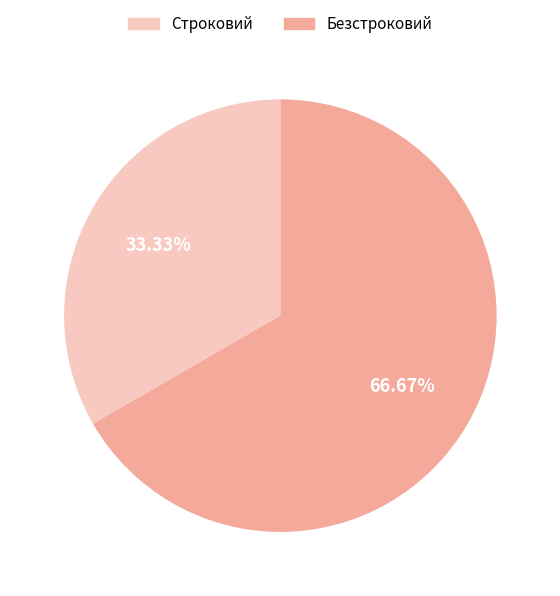

Which category has the biggest portion of the pie?

Безстроковий